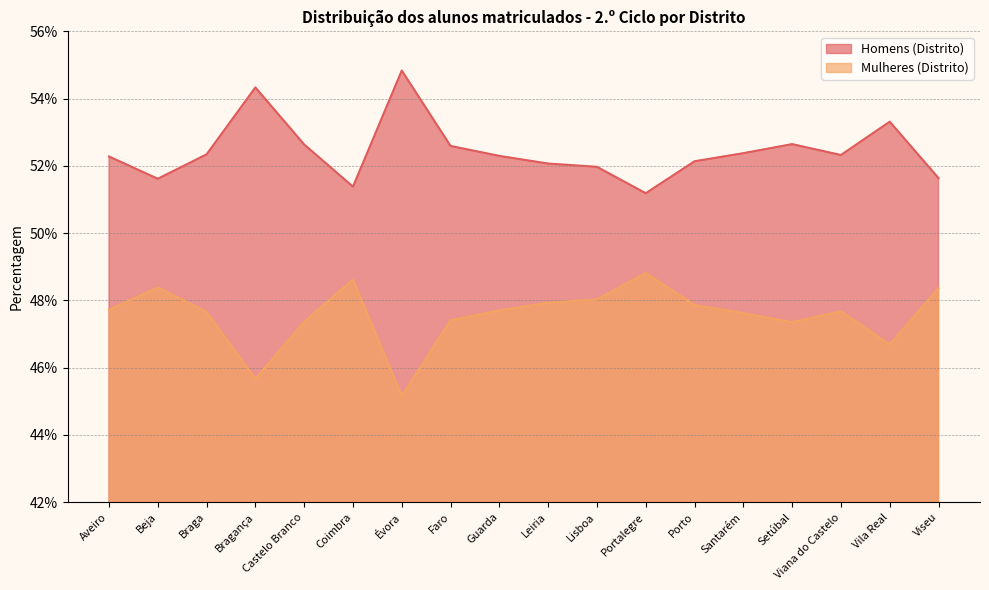

At which label is Homens (Distrito) closest to 0?

Portalegre